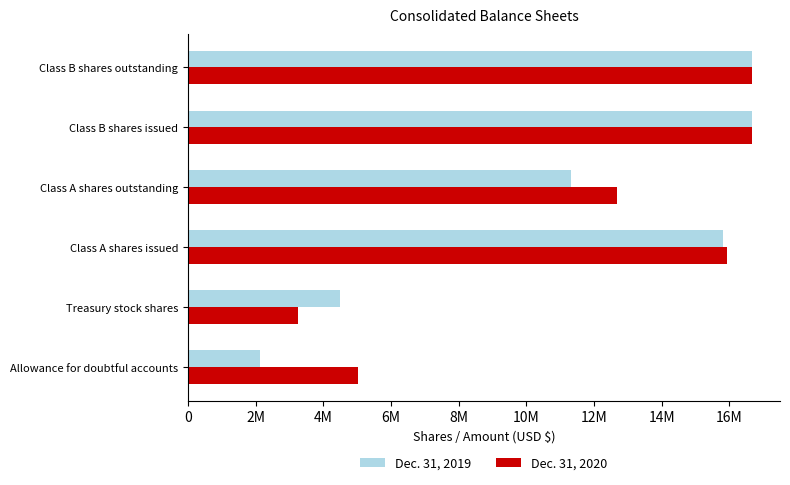

What is the average value of the Dec. 31, 2020 series?

11703342